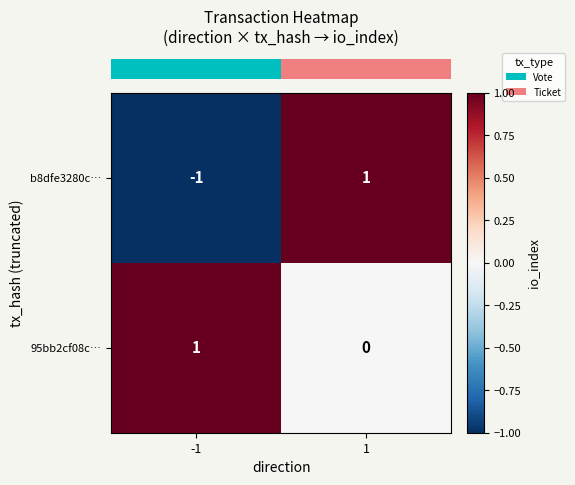

Between -1 and 1, which series saw the biggest shift?

b8dfe3280c…